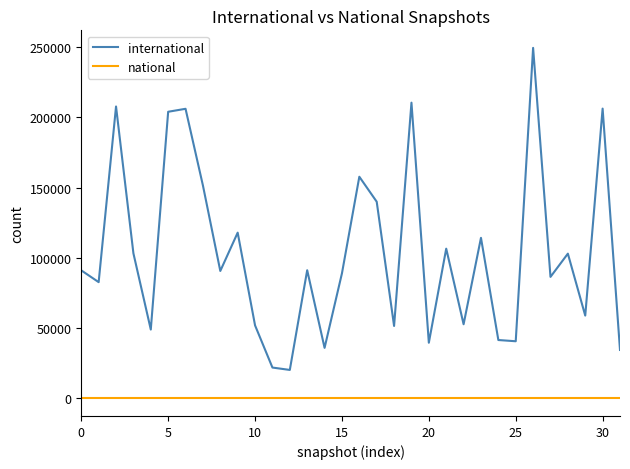

Which series has the largest total across all categories?

international